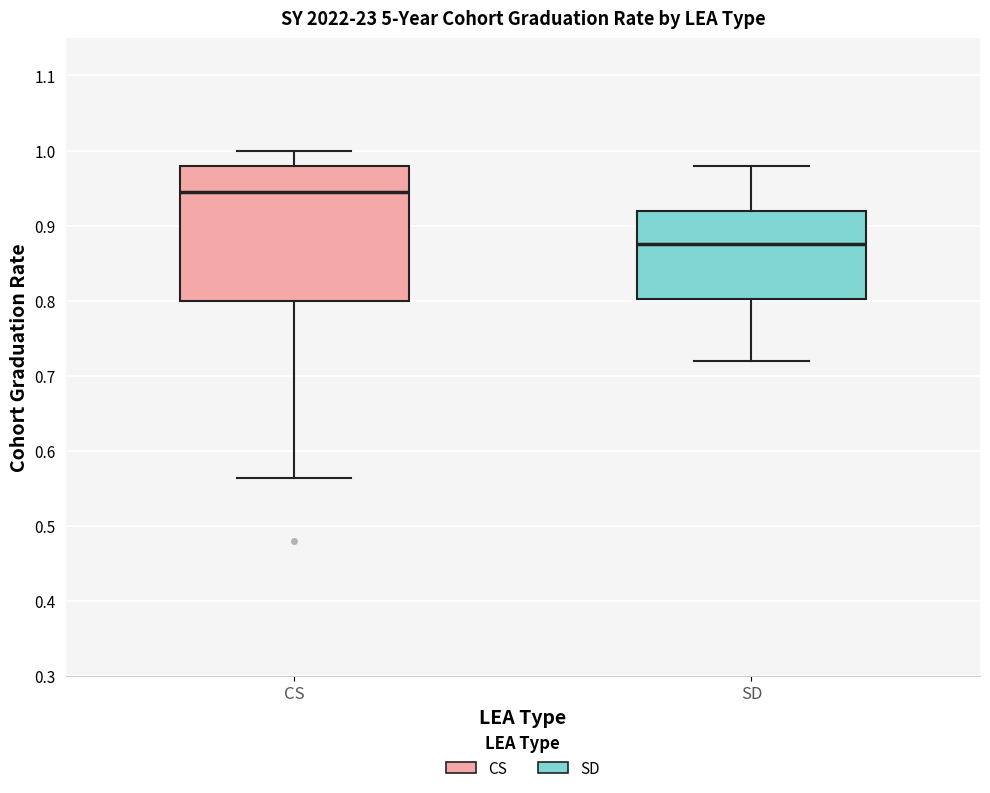

Which box is the tallest, from its lower edge to its upper edge?

CS